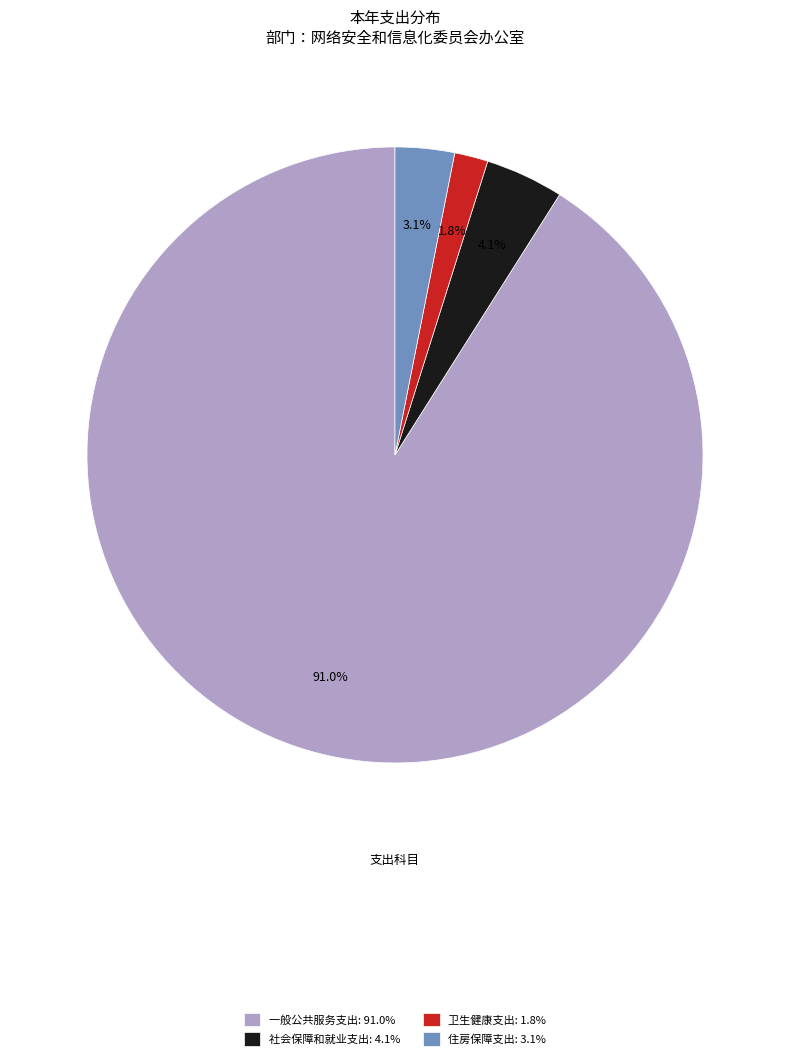

Combined, what portion of the pie is 住房保障支出 and 社会保障和就业支出?

7.2%